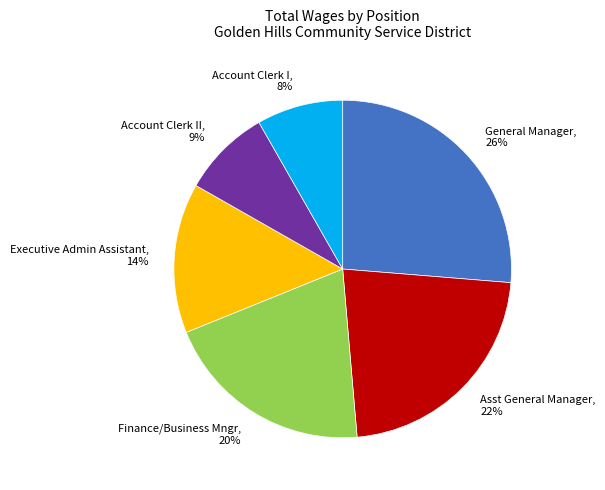

To the nearest percent, what is the average slice percentage?

17%